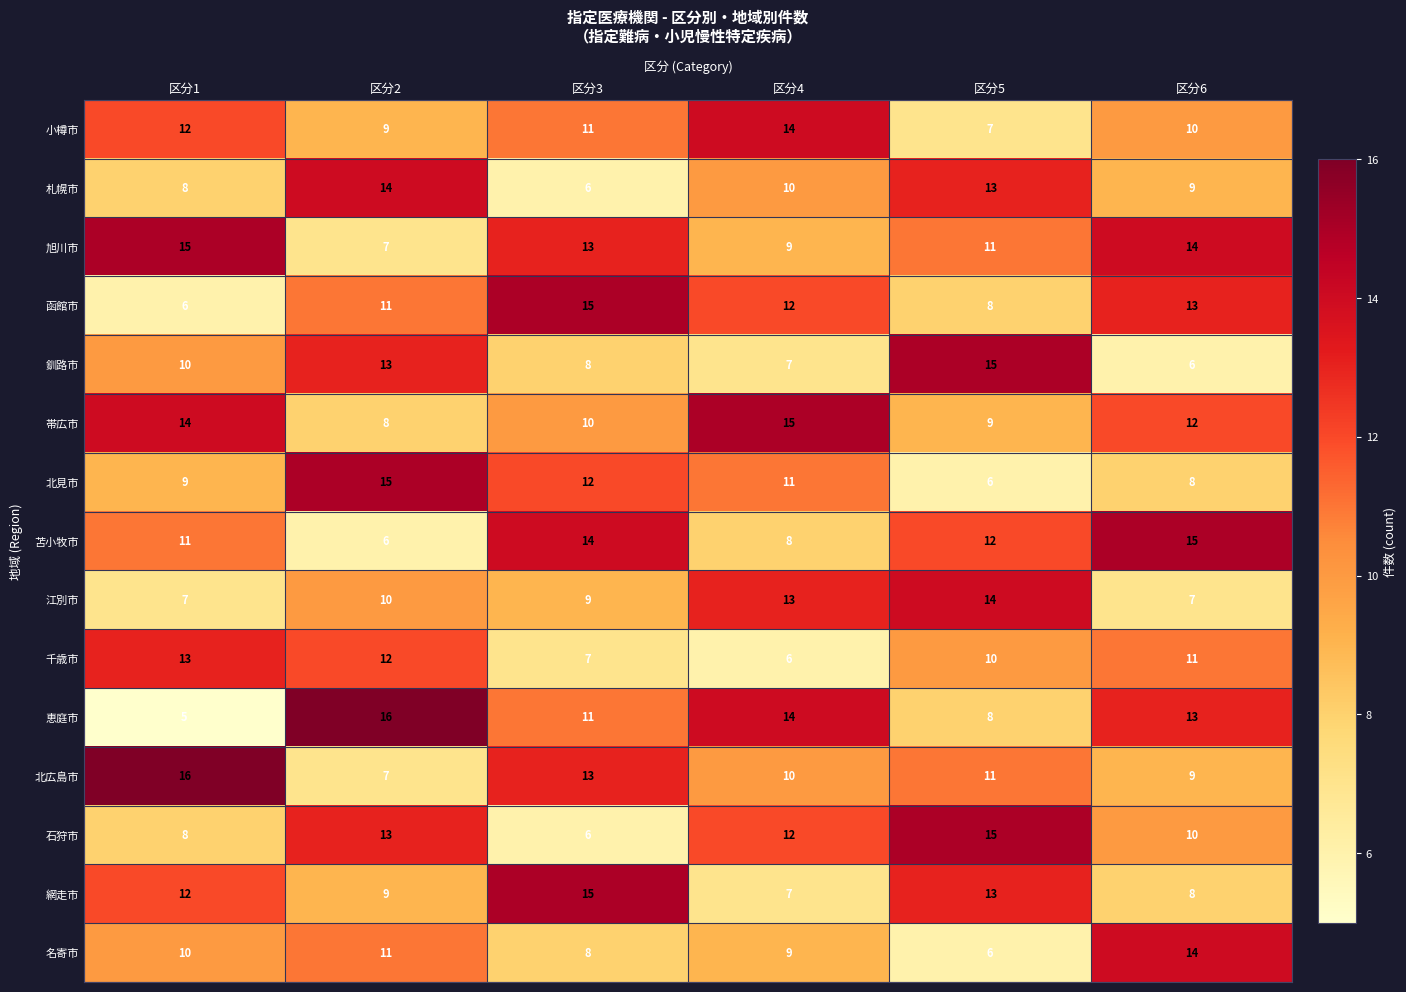

What is the greatest value displayed?

16